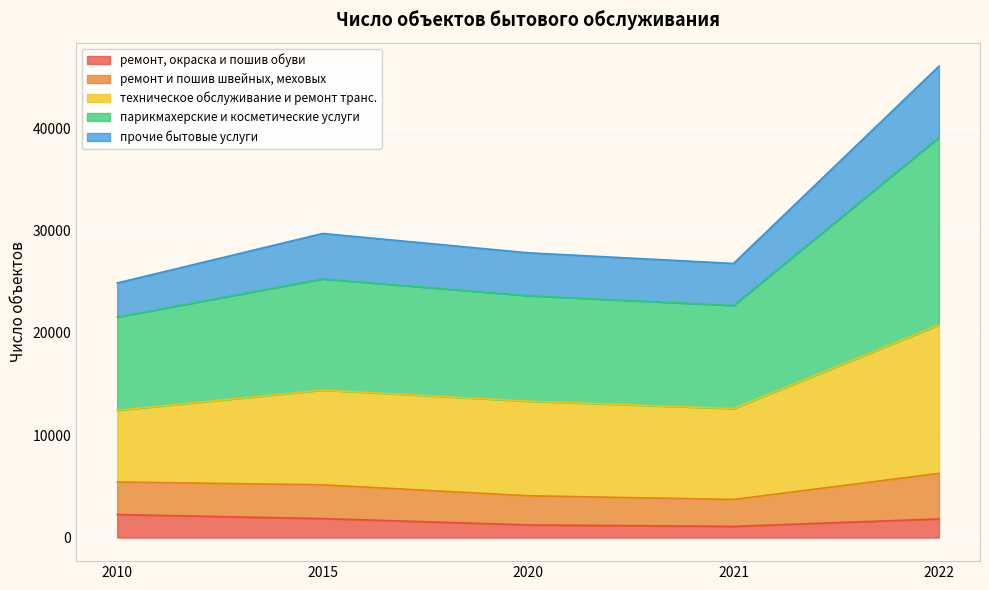

What is the total value across all series at 2021?

26778